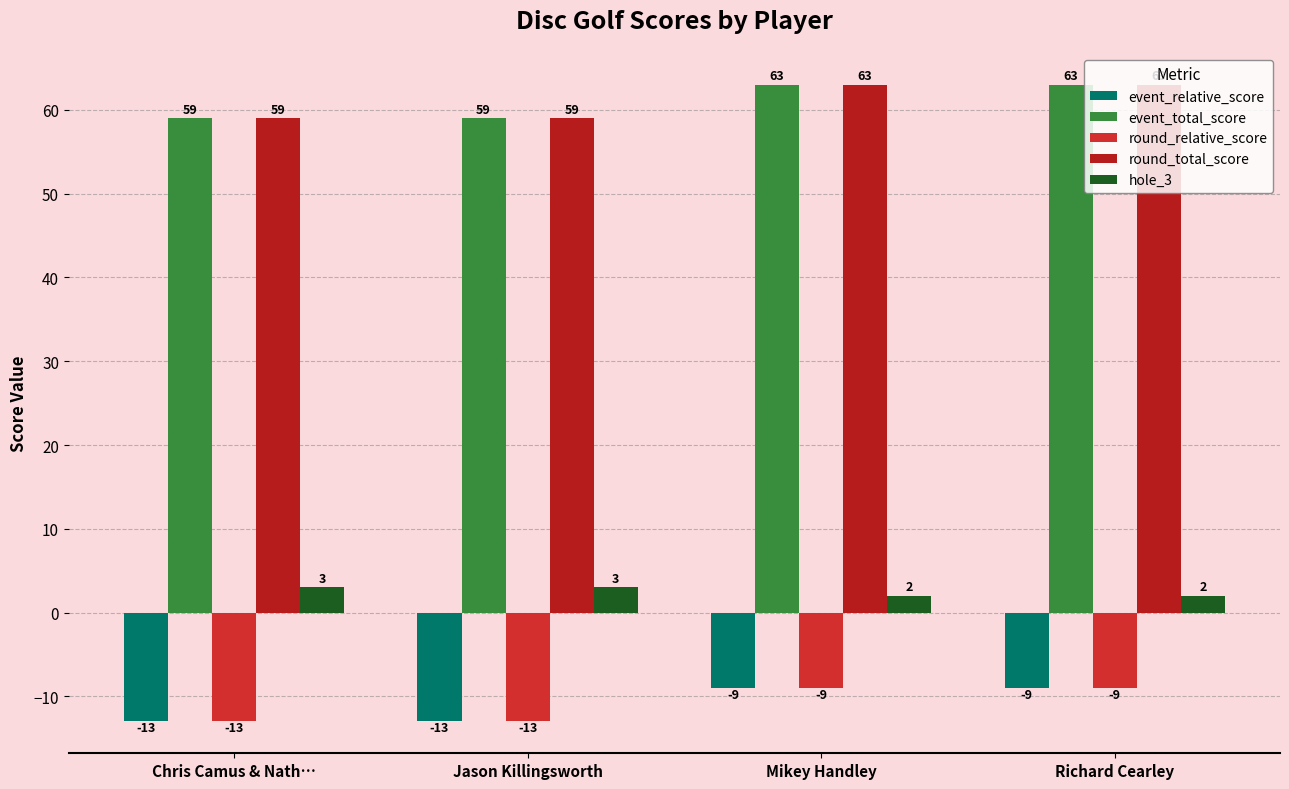

How many groups of bars are there?

4